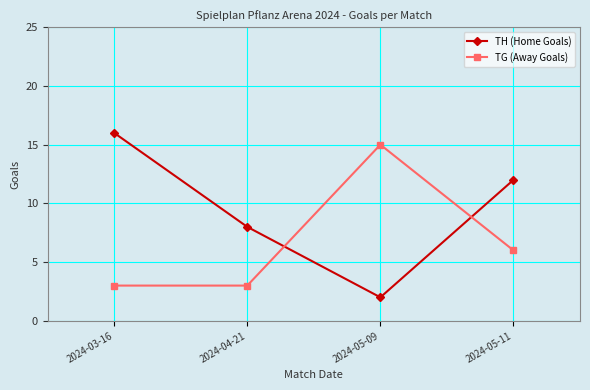

What is the label of the 3rd point from the right?

2024-04-21